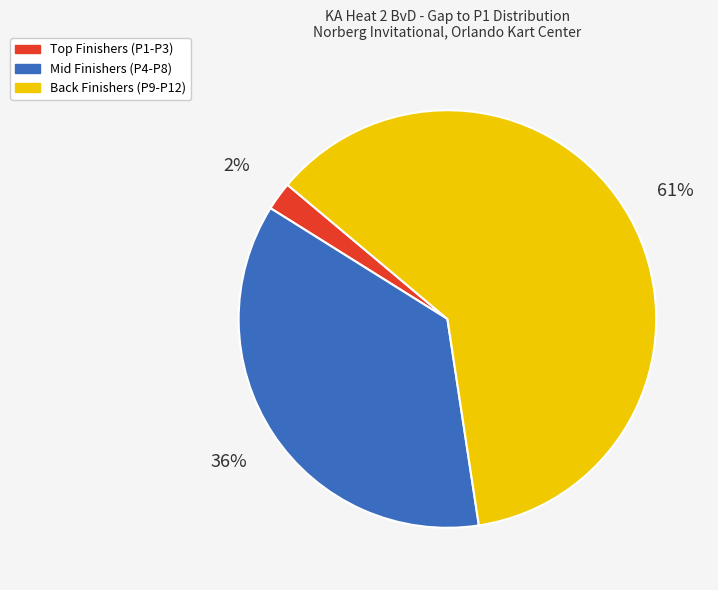

Is there any slice that represents more than half of the pie?

Yes